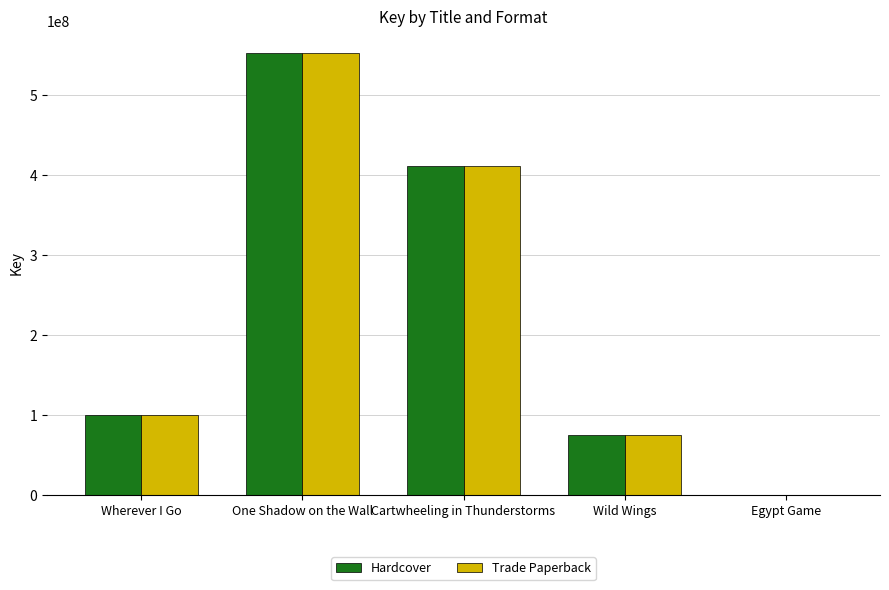

The value of Trade Paperback at One Shadow on the Wall is 904039382. True or false?

False